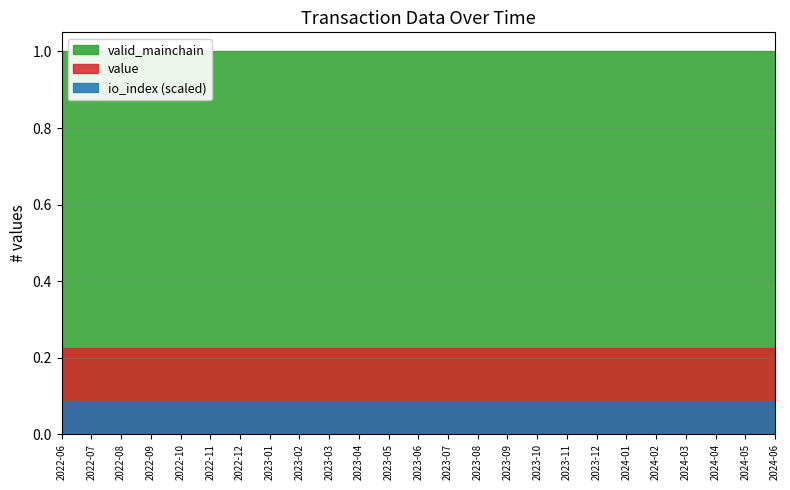

Which series has the widest spread of values?

value